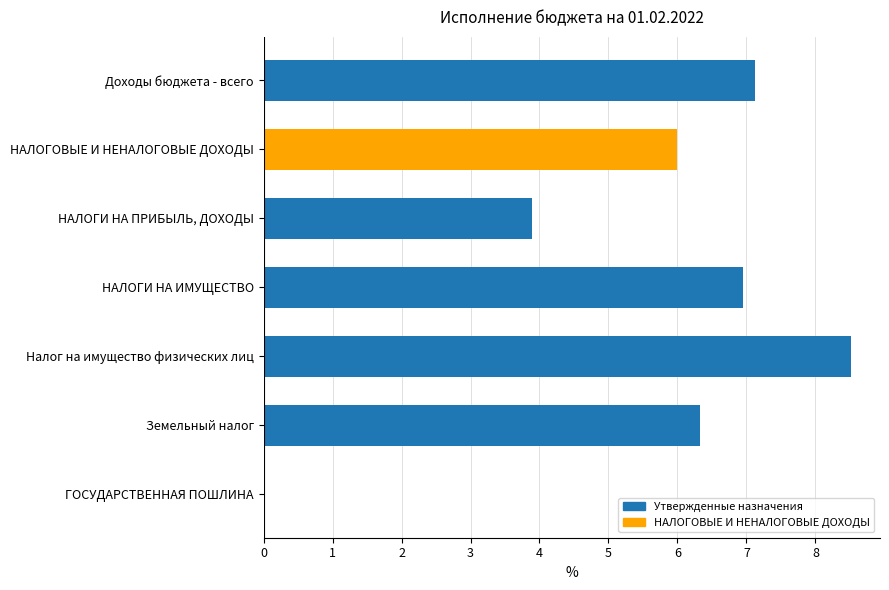

The chart shows a value of 10.7 at НАЛОГИ НА ИМУЩЕСТВО. True or false?

False